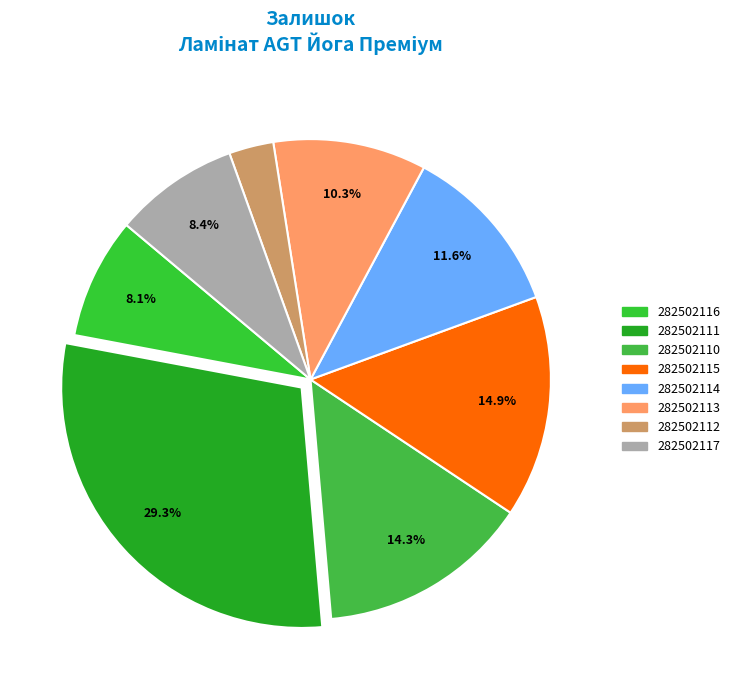

Is there any slice that represents more than half of the pie?

No